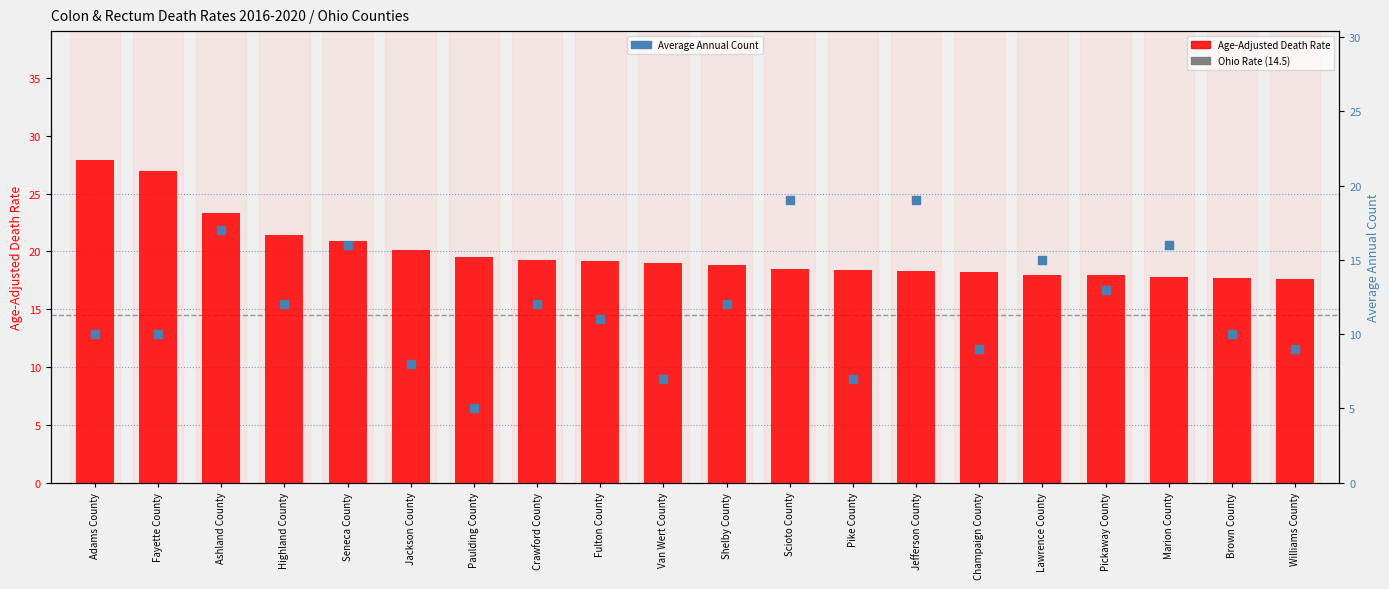

Which series reaches the minimum Y coordinate?

Average Annual Count